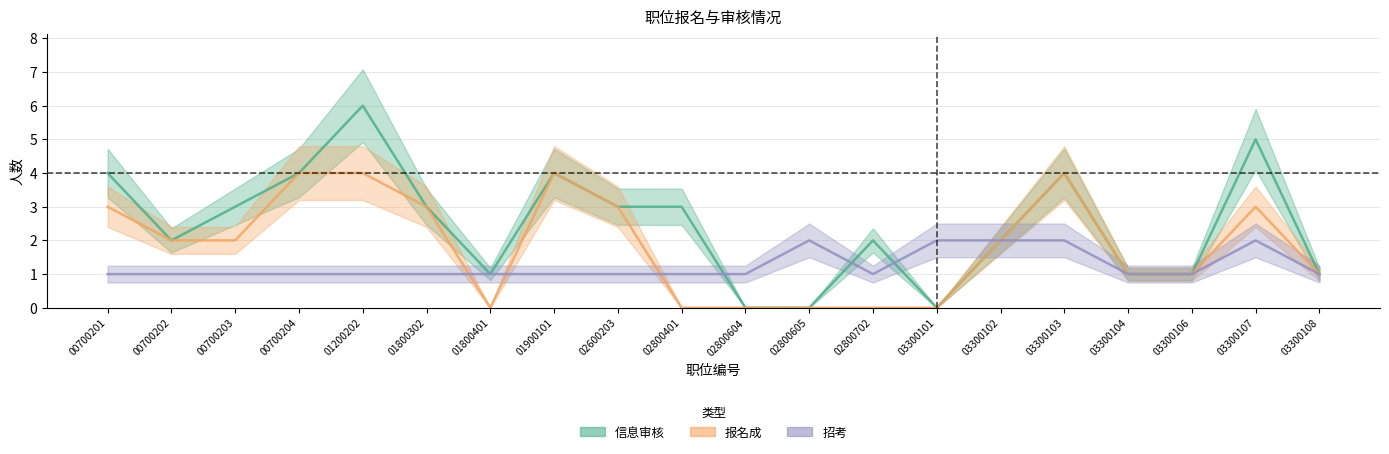

Reading left to right, list all the values displayed in this chart.

信息审核: 4	2	3	4	6	3	1	4	3	3	0	0	2	0	2	4	1	1	5	1
报名成: 3	2	2	4	4	3	0	4	3	0	0	0	0	0	2	4	1	1	3	1
招考: 1	1	1	1	1	1	1	1	1	1	1	2	1	2	2	2	1	1	2	1